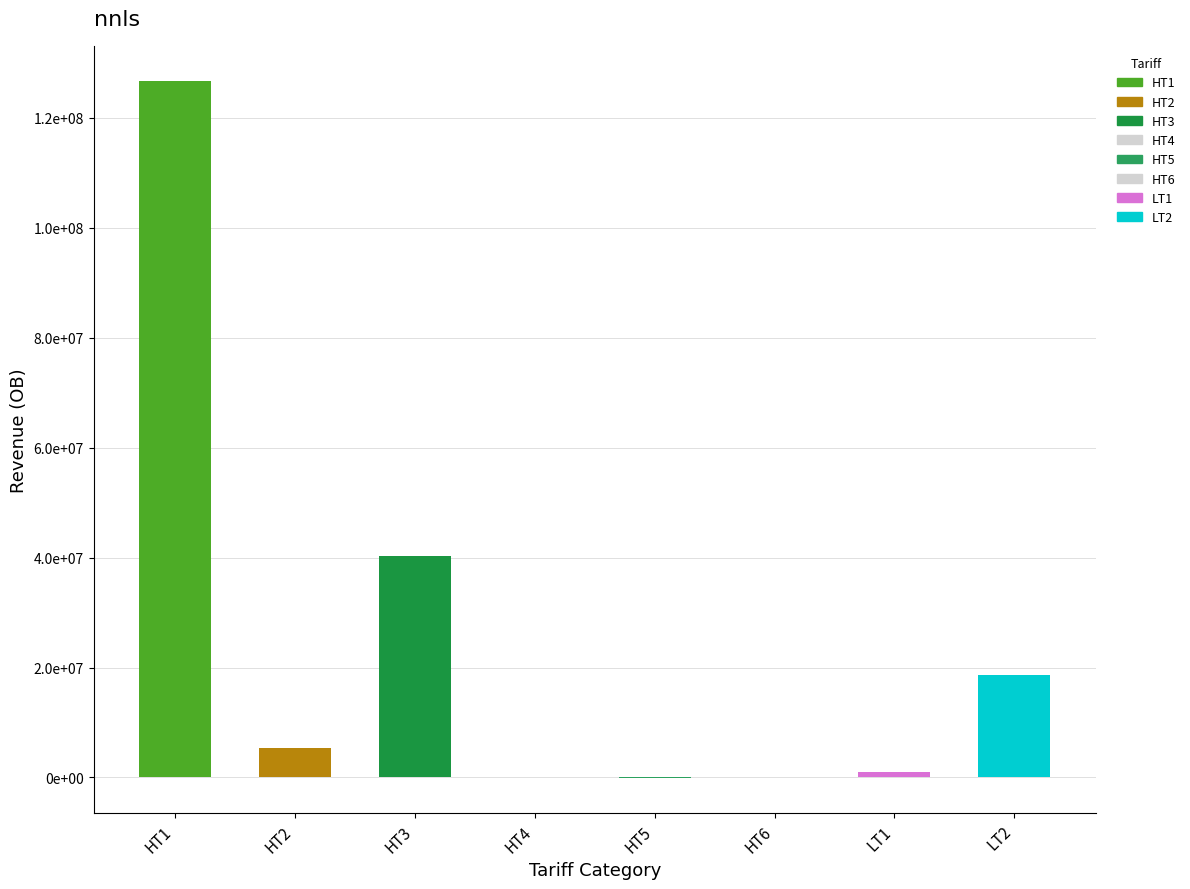

At which label does the data first exceed 5451733?

HT1